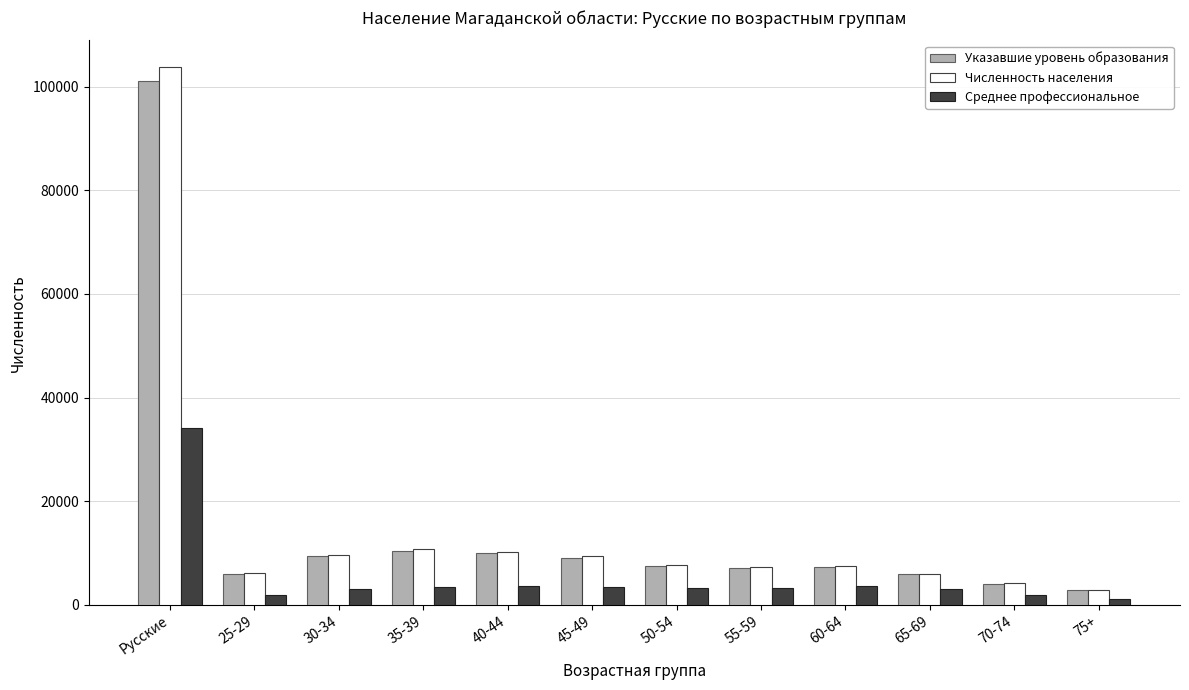

Is the value of Среднее профессиональное at 25-29 greater than the value of Численность населения at 70-74?

No